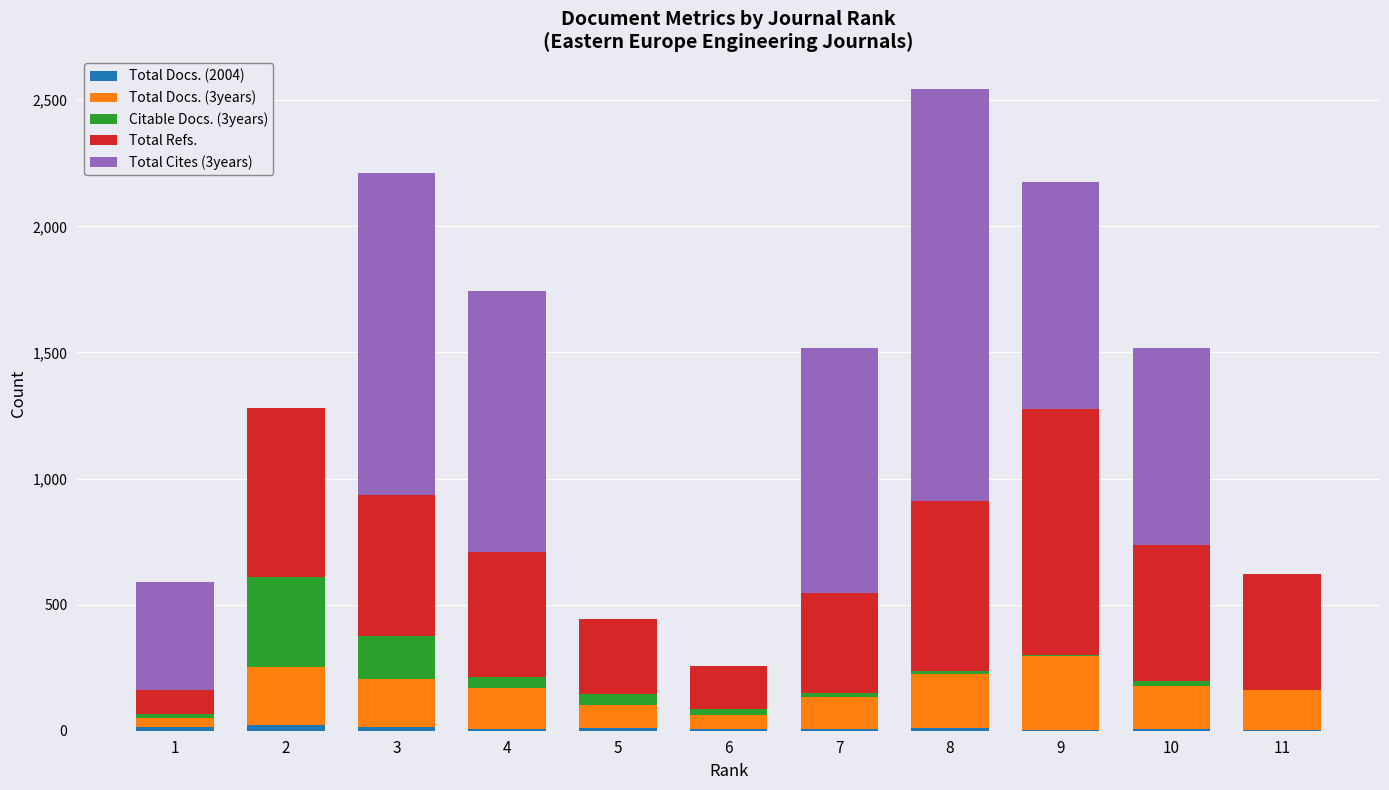

At which category is the sum across all series the highest?

8